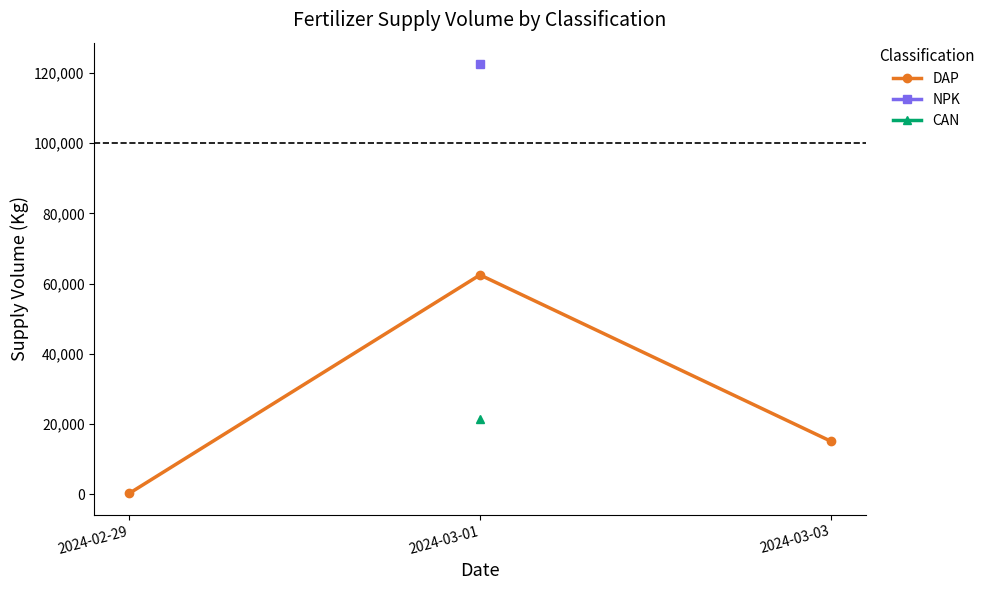

Reading left to right, extract all data points from this chart.

2024-02-29=350	2024-03-01=62500	2024-03-03=15200